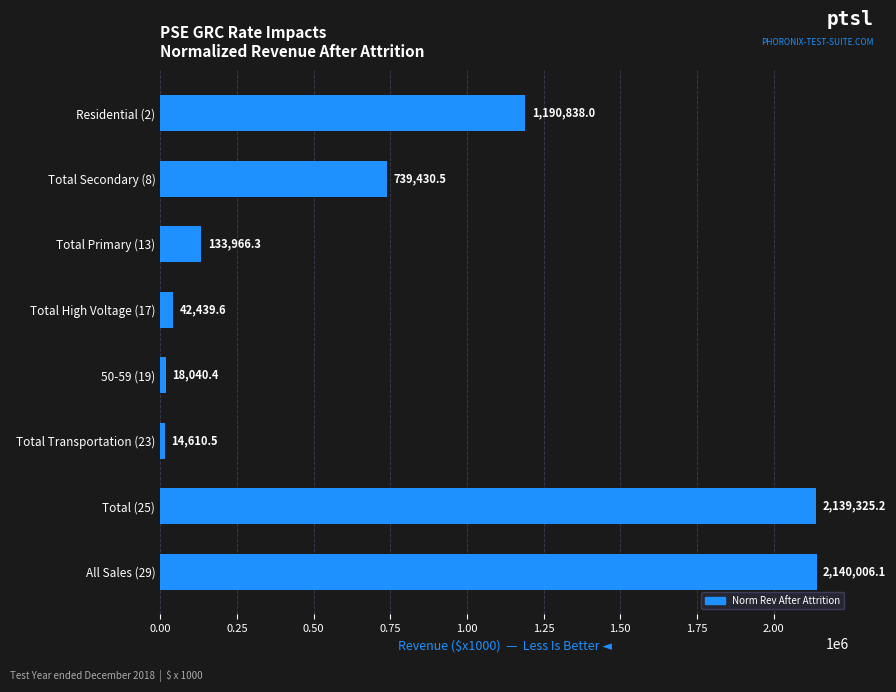

Rank the categories by value from lowest to highest.

Total Transportation (23), 50-59 (19), Total High Voltage (17), Total Primary (13), Total Secondary (8), Residential (2), Total (25), All Sales (29)